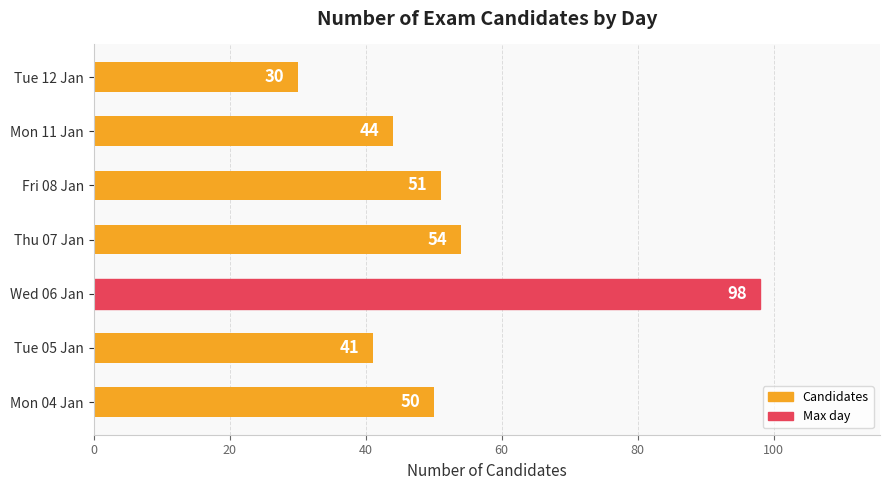

What is the sum of all values?

368